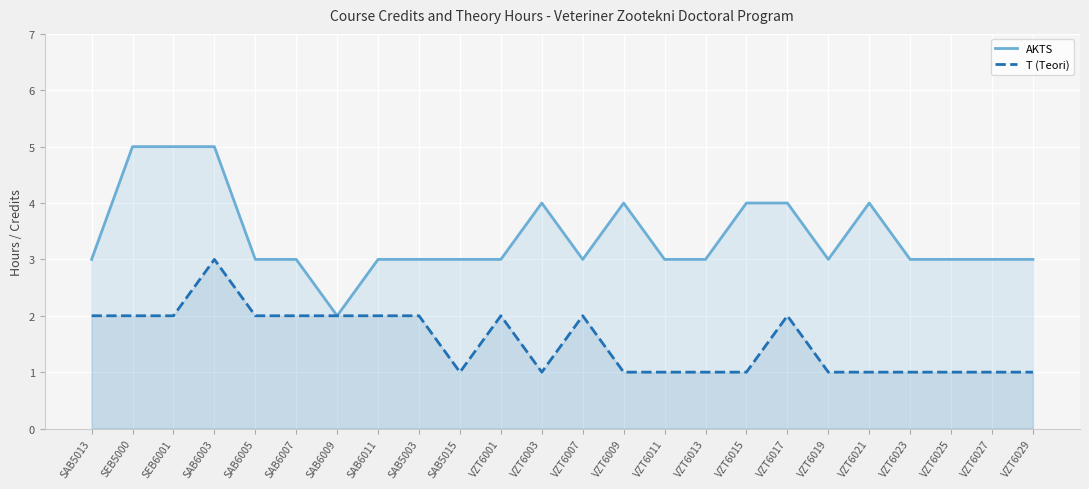

The T (Teori) series shows 1 at VZT6009. True or false?

True